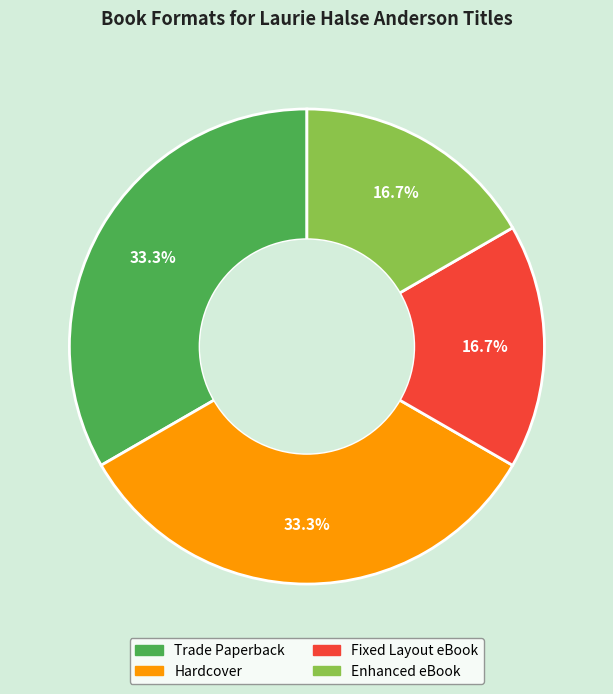

To the nearest percent, what percentage of the pie is Enhanced eBook?

17%